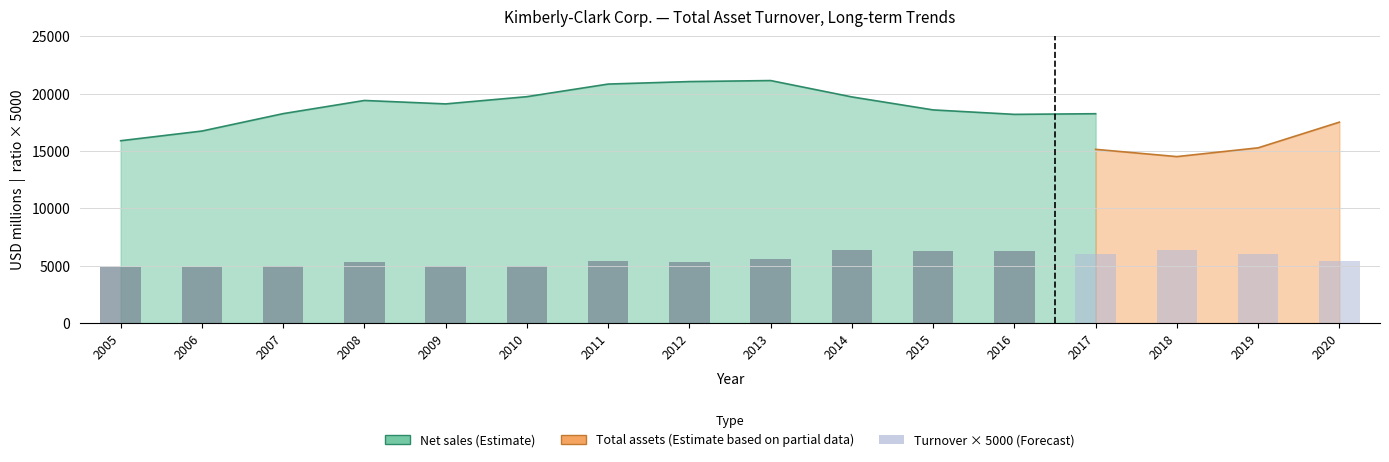

What is the average value?

5568.8